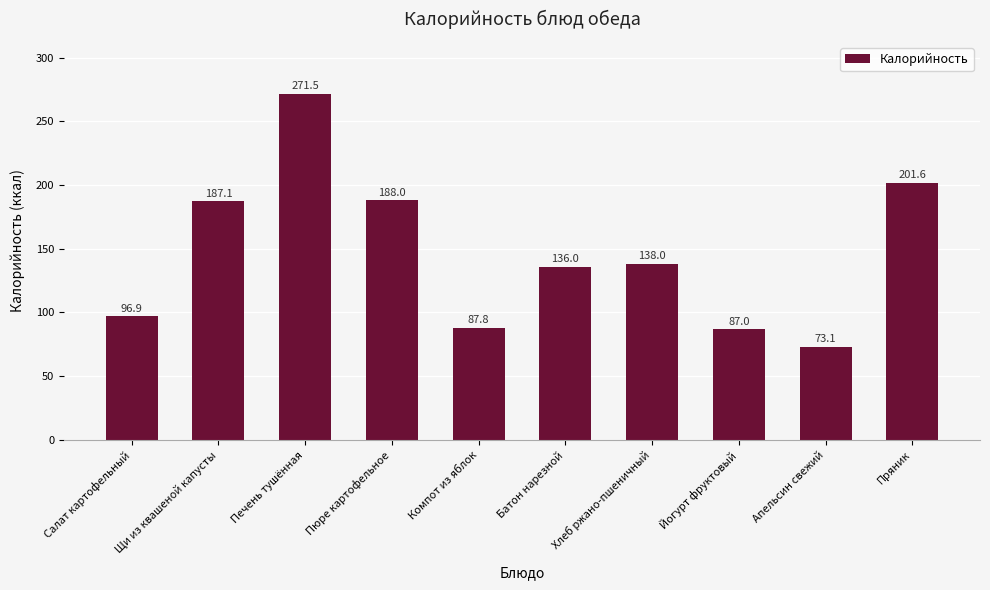

Which category has the lowest value across all series?

Апельсин свежий